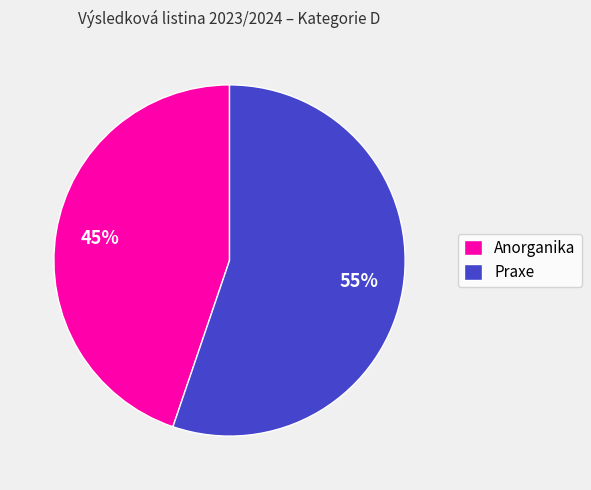

To the nearest percent, what is the average slice percentage?

50%